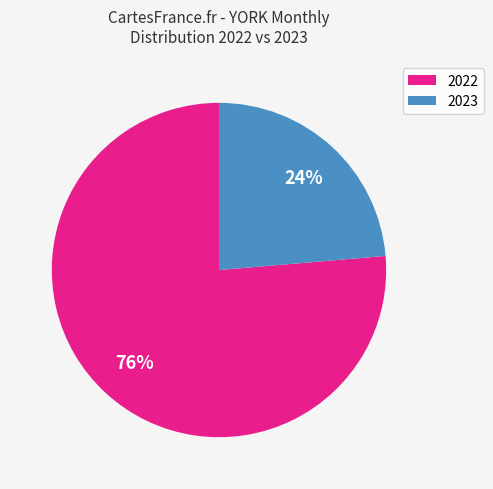

To the nearest percent, what is the average slice percentage?

50%